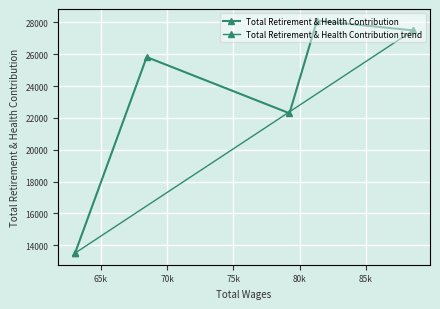

Rank the categories by value from highest to lowest.

81315.0, 88575.0, 68458.0, 79241.0, 63053.0